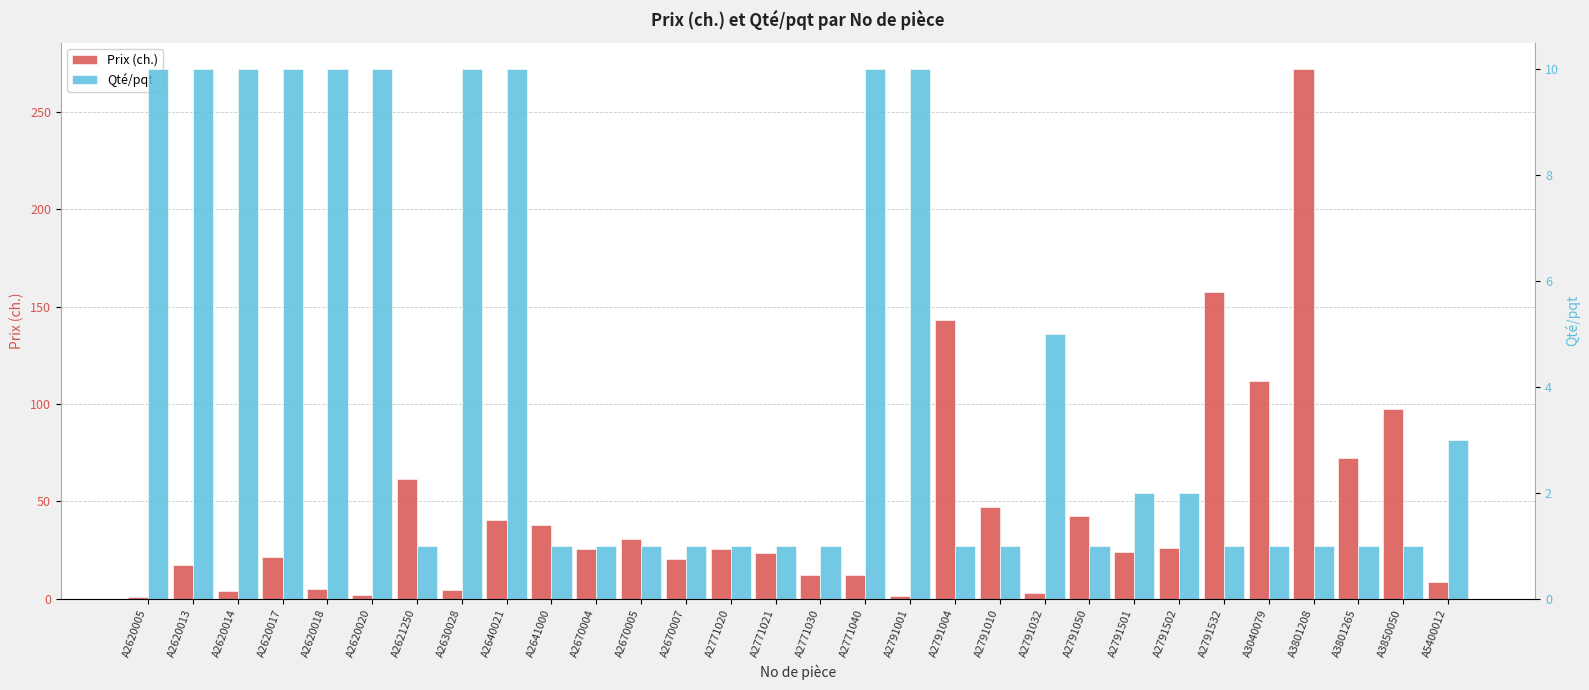

What is the greatest value displayed?

272.0